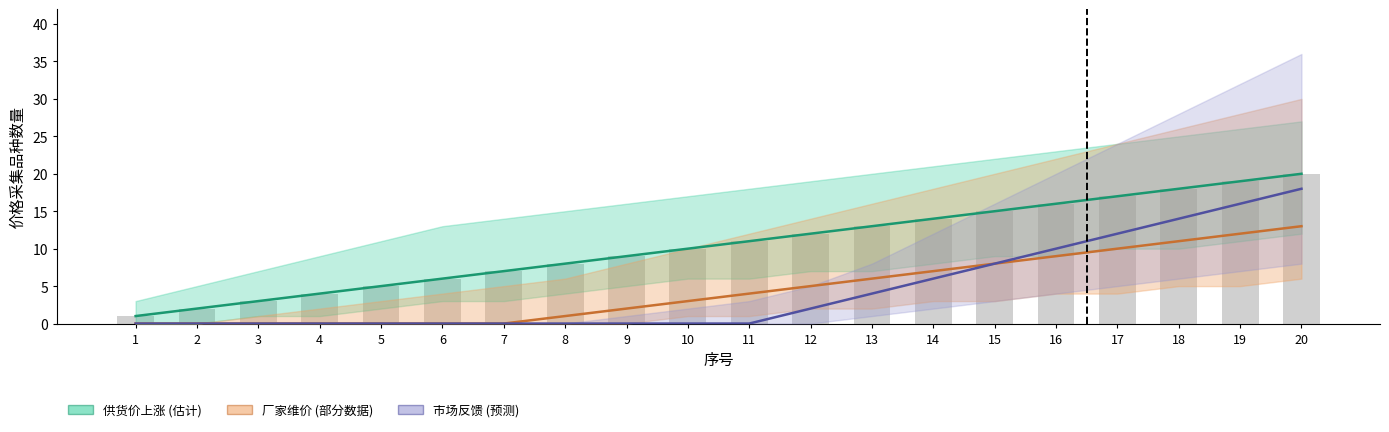

Which series has the largest range (max minus min)?

供货价上涨